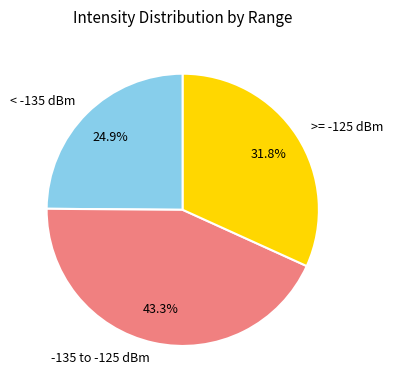

Does any single category account for the majority?

No